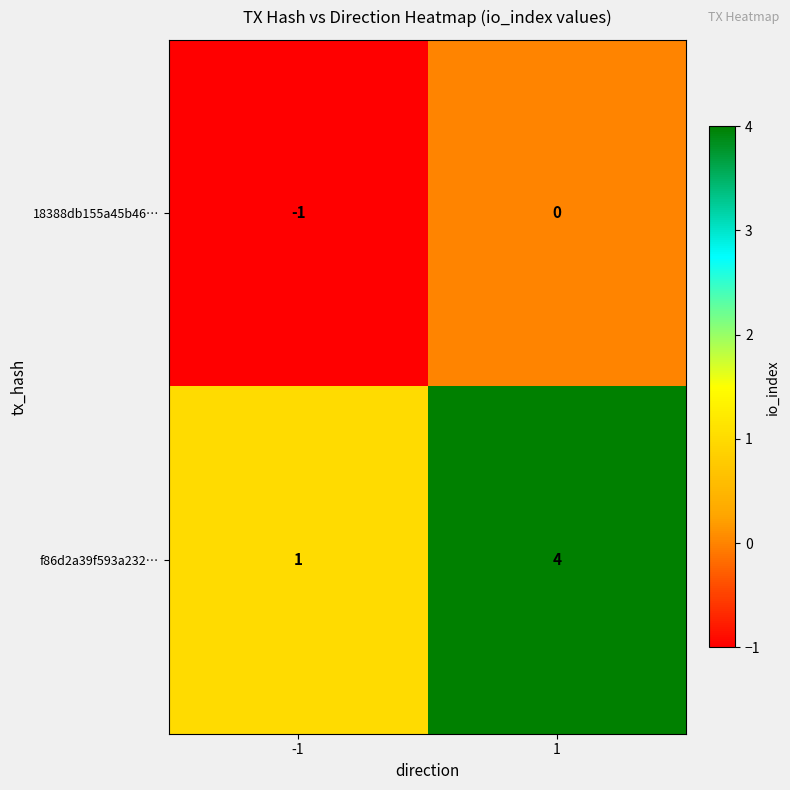

Which series has the largest total across all categories?

f86d2a39f593a232…